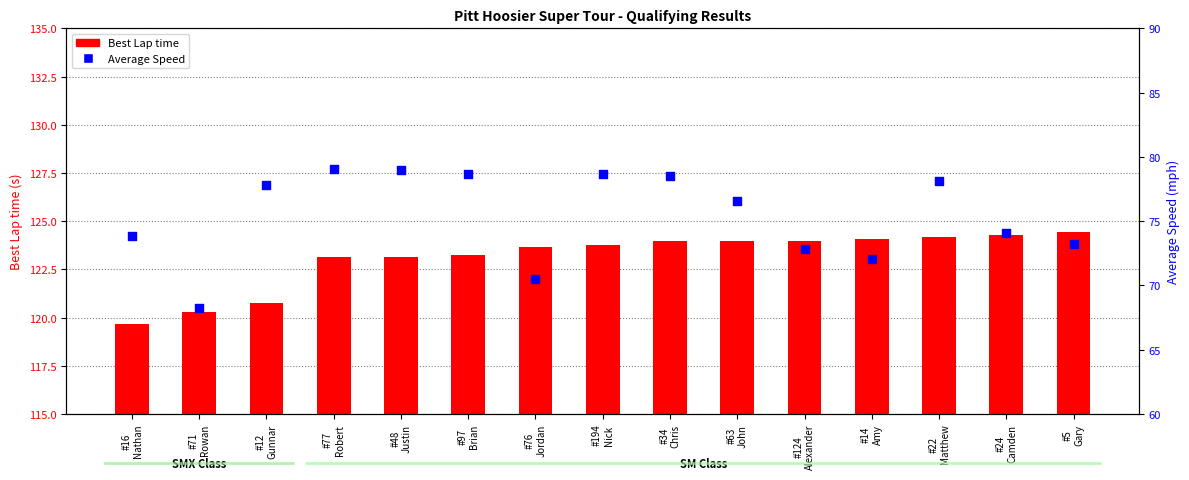

Which series contains the lowest Y value?

Average Speed